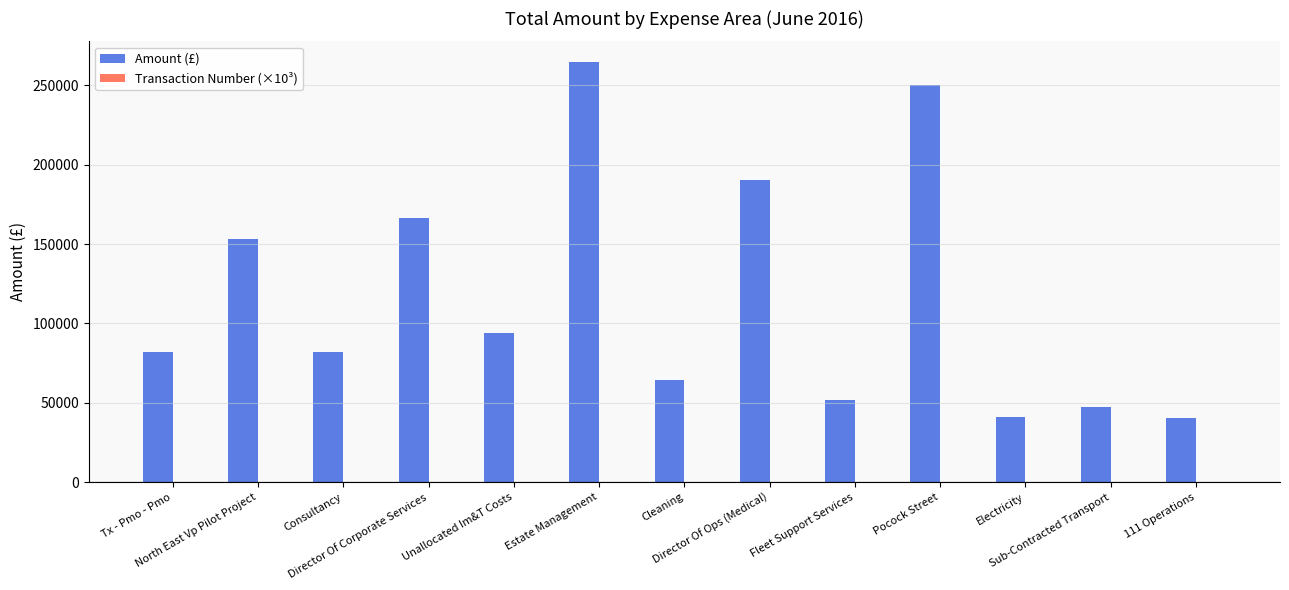

What is the maximum value for Amount (£)?

264478.8